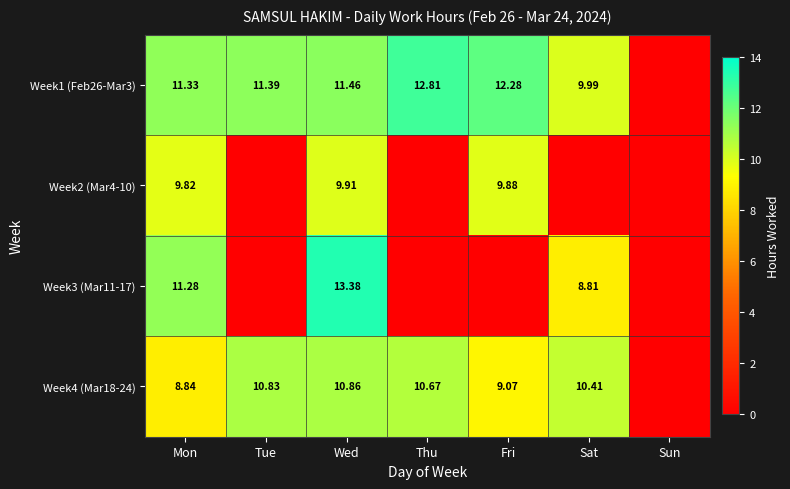

Is it true that Week3 (Mar11-17) equals 13.4 at Wed?

True